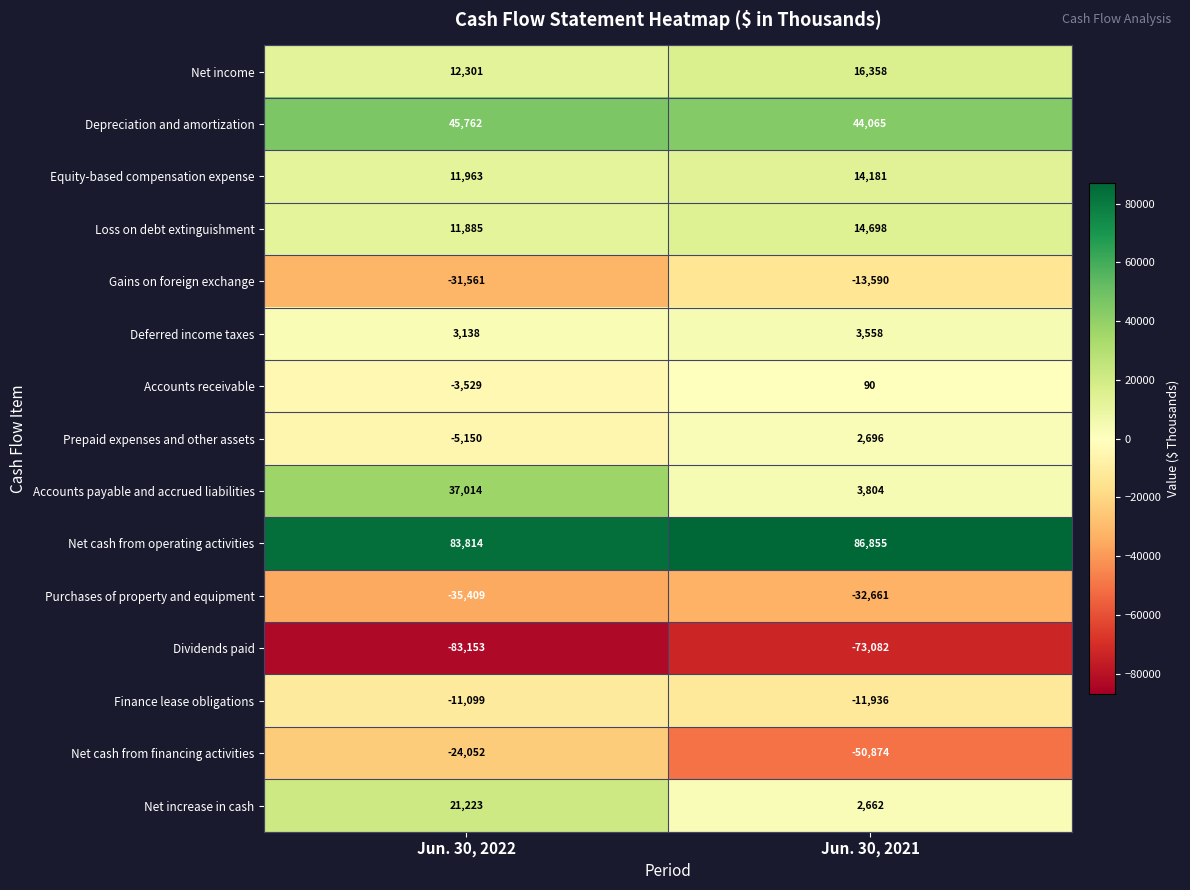

Rank the series at Jun. 30, 2021 from highest to lowest value.

Net cash from operating activities, Depreciation and amortization, Net income, Loss on debt extinguishment, Equity-based compensation expense, Accounts payable and accrued liabilities, Deferred income taxes, Prepaid expenses and other assets, Net increase in cash, Accounts receivable, Finance lease obligations, Gains on foreign exchange, Purchases of property and equipment, Net cash from financing activities, Dividends paid